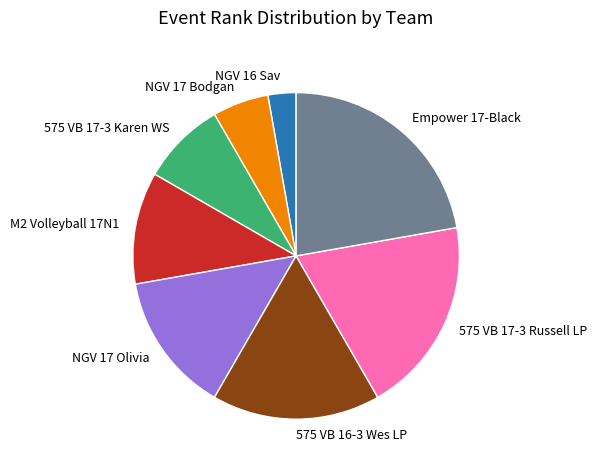

Which has a higher value, NGV 17 Bodgan or Empower 17-Black?

Empower 17-Black